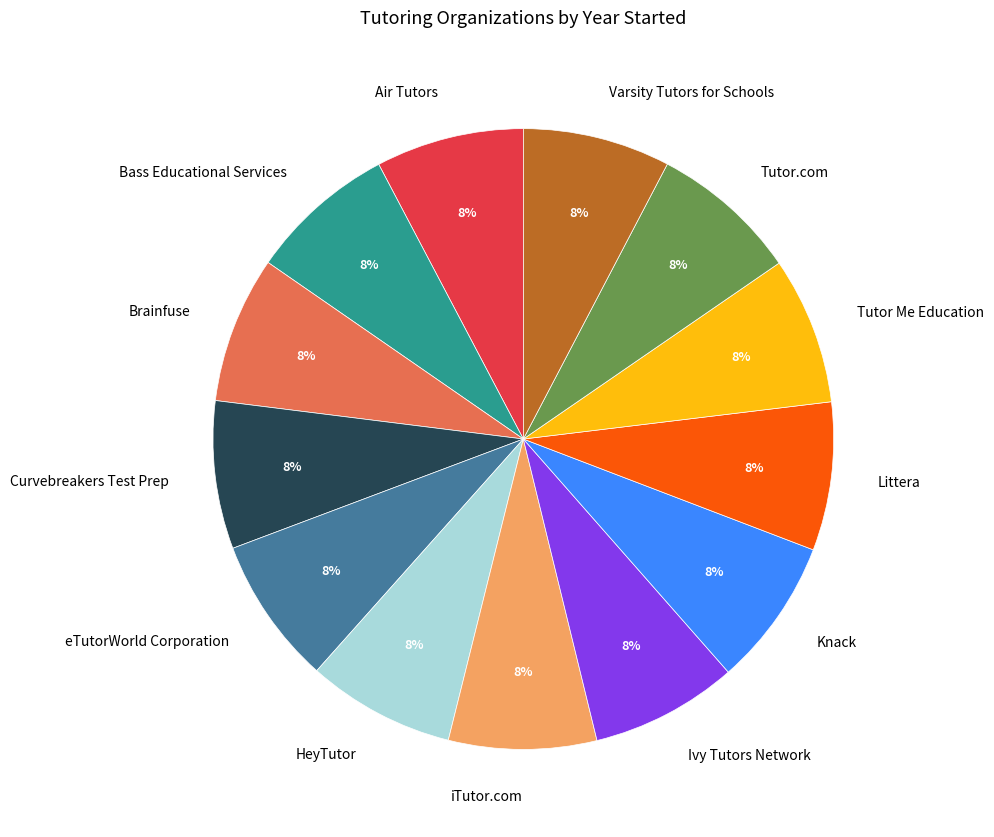

How many segments does this pie chart have?

13